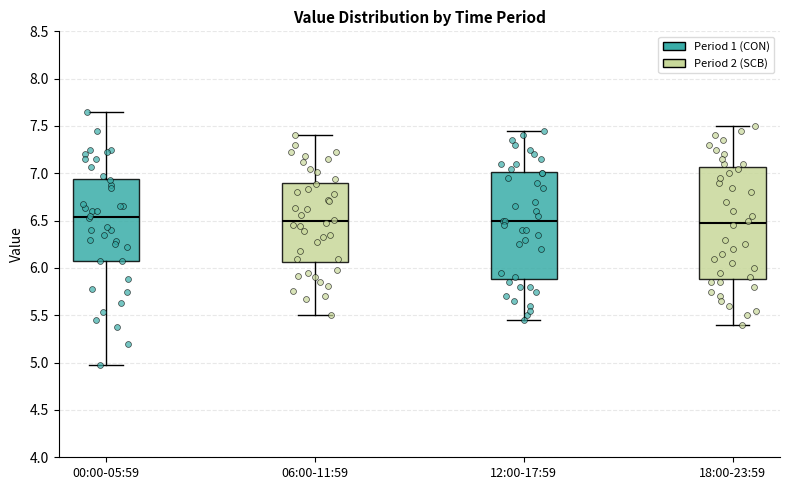

Where does the lower whisker of the box for 00:00-05:59 end on the y-axis? The values are not printed on the chart, so give them approximately, as read against the axis.

4.95